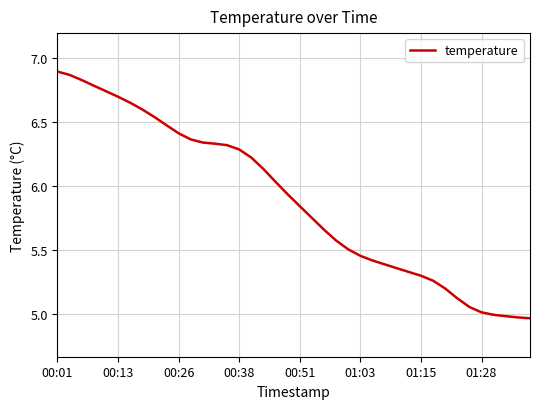

What is the difference between the maximum and minimum values?

1.9